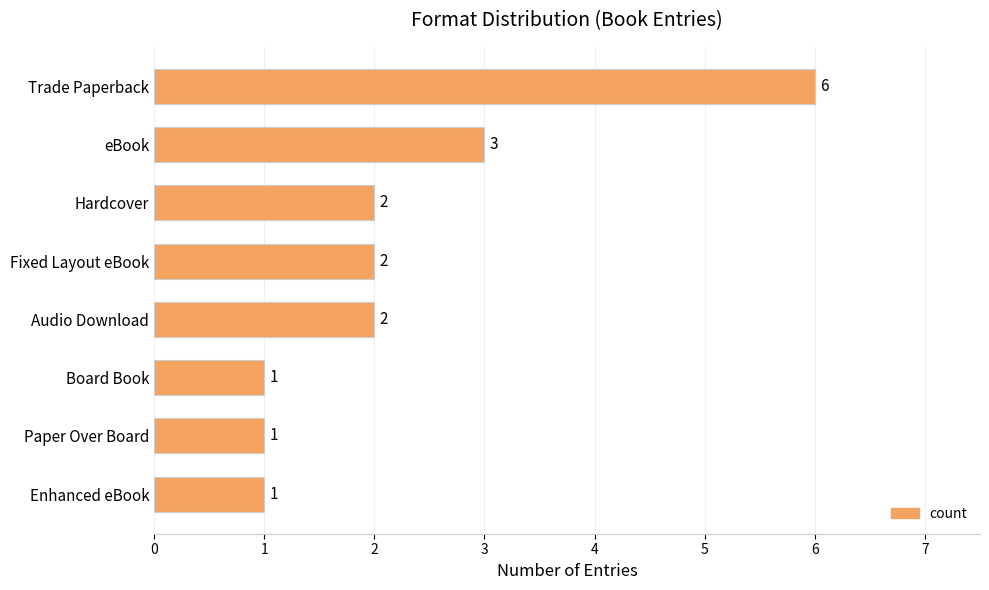

Reading top to bottom, extract all data points from this chart.

6	3	2	2	2	1	1	1